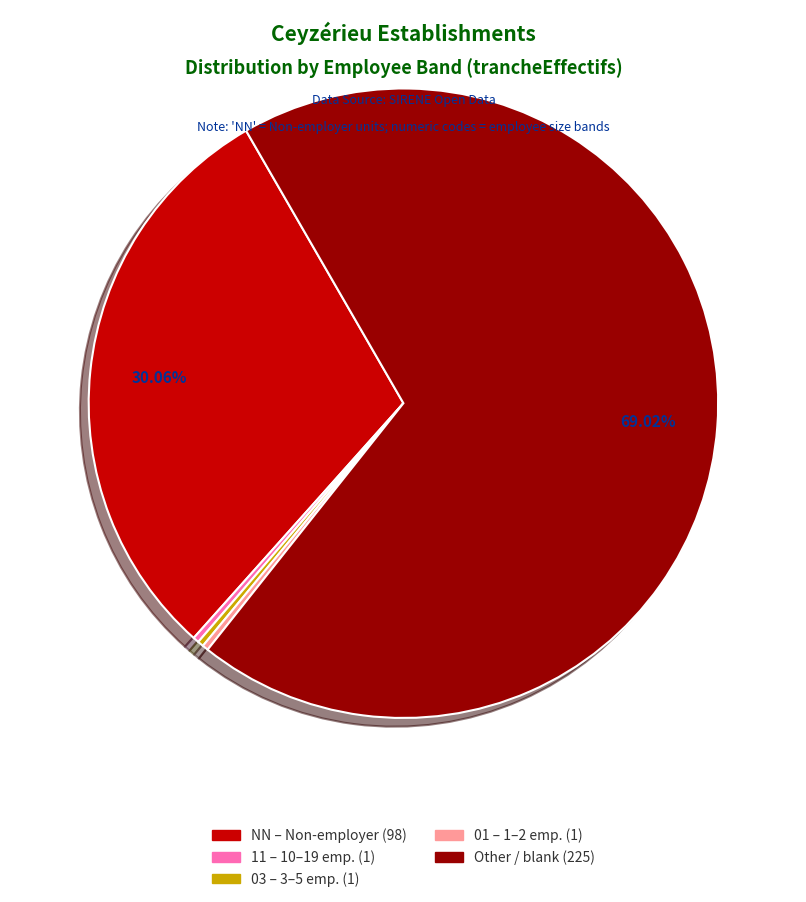

How many slices are in this pie chart?

5